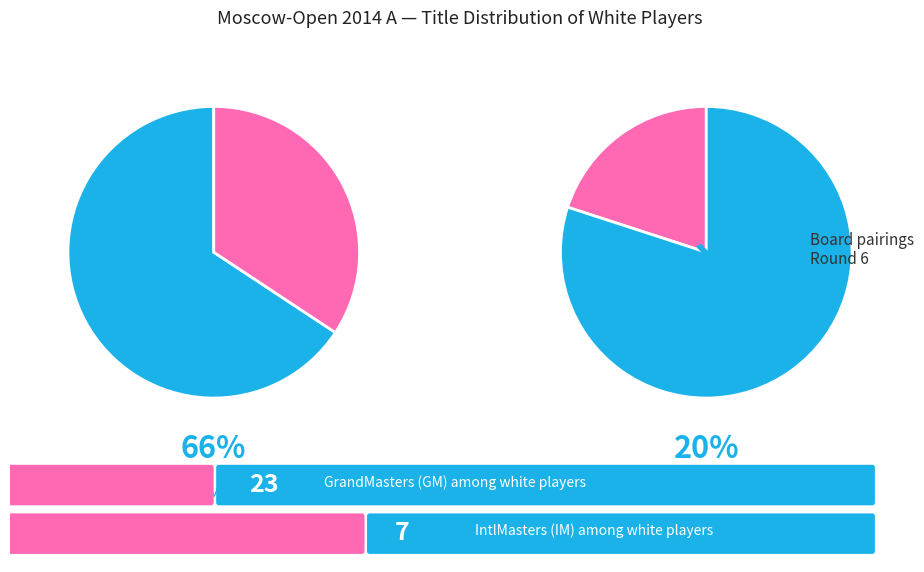

Count the number of slices in the pie.

4